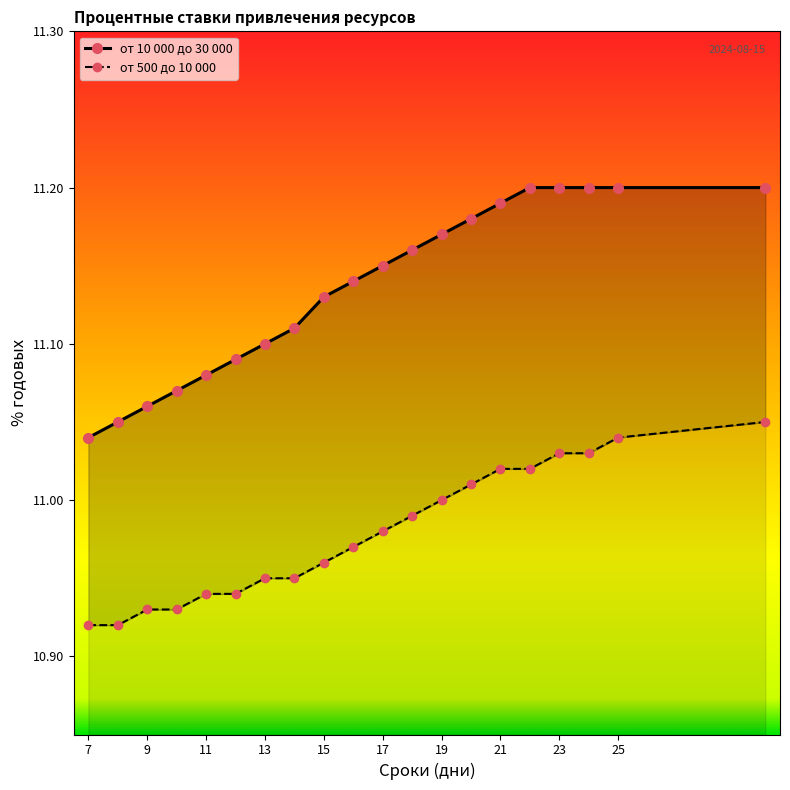

Where is от 10 000 до 30 000 nearest to the value 11?

7